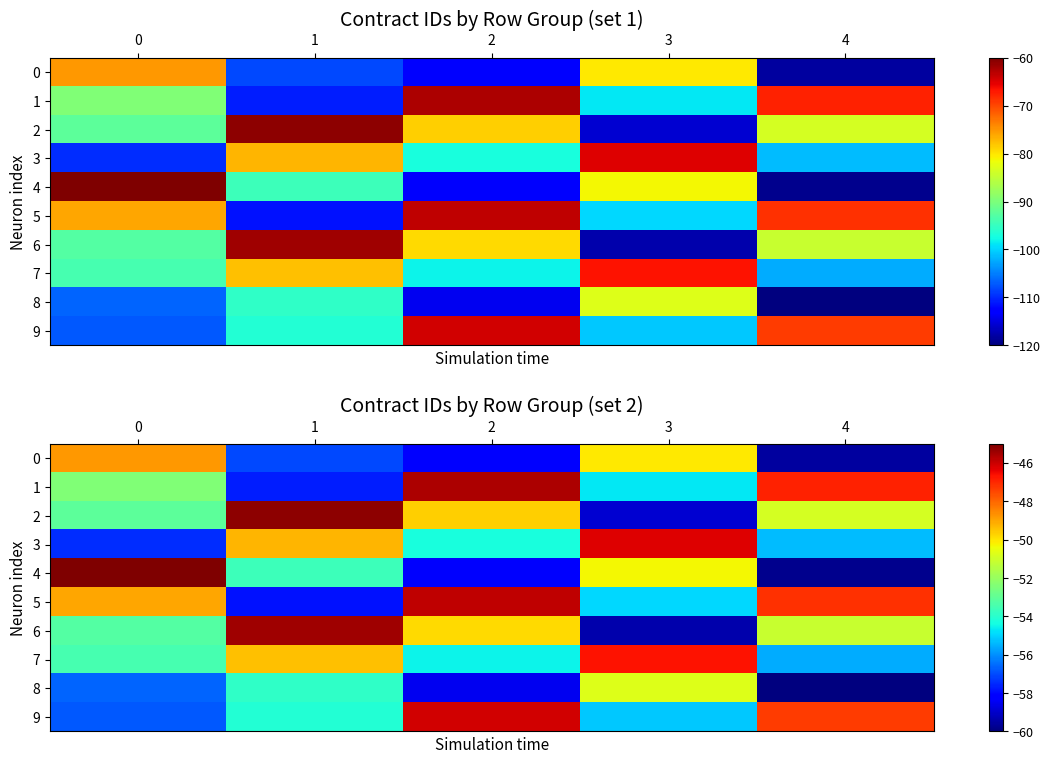

List the labels in order of 7 value, smallest first.

4, 2, 0, 1, 3